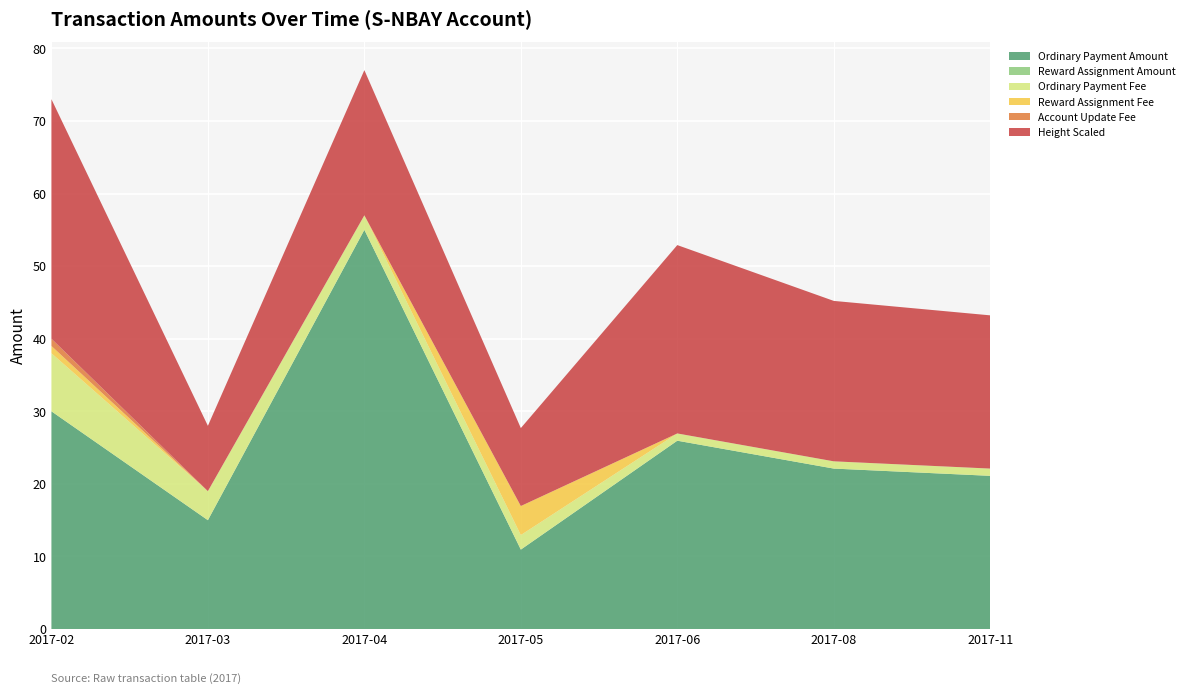

Reading left to right, transcribe all the data shown in this chart.

Ordinary Payment Amount: 2017-02=30.0	2017-03=15.0	2017-04=55.0	2017-05=10.9	2017-06=25.9	2017-08=22.1	2017-11=21.1
Reward Assignment Amount: 2017-02=0.0	2017-03=0.0	2017-04=0.0	2017-05=0.0	2017-06=0.0	2017-08=0.0	2017-11=0.0
Ordinary Payment Fee: 2017-02=8.0	2017-03=4.0	2017-04=2.0	2017-05=2.0	2017-06=1.0	2017-08=1.0	2017-11=1.0
Reward Assignment Fee: 2017-02=1.0	2017-03=0.0	2017-04=0.0	2017-05=4.0	2017-06=0.0	2017-08=0.0	2017-11=0.0
Account Update Fee: 2017-02=1.0	2017-03=0.0	2017-04=0.0	2017-05=0.0	2017-06=0.0	2017-08=0.0	2017-11=0.0
Height Scaled: 2017-02=33.0	2017-03=9.0	2017-04=20.0	2017-05=10.7	2017-06=25.9	2017-08=22.1	2017-11=21.1